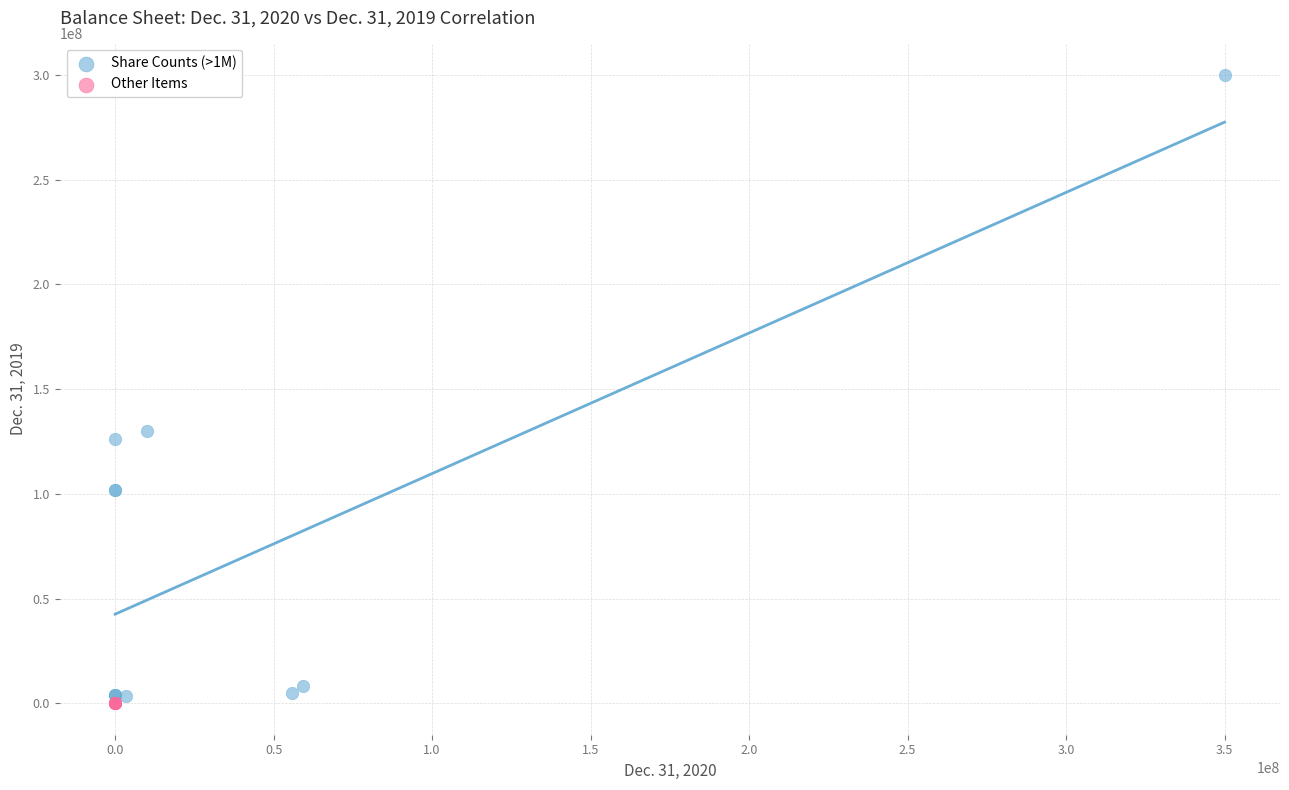

Which series has the largest Y range (max minus min)?

Share Counts (>1M)